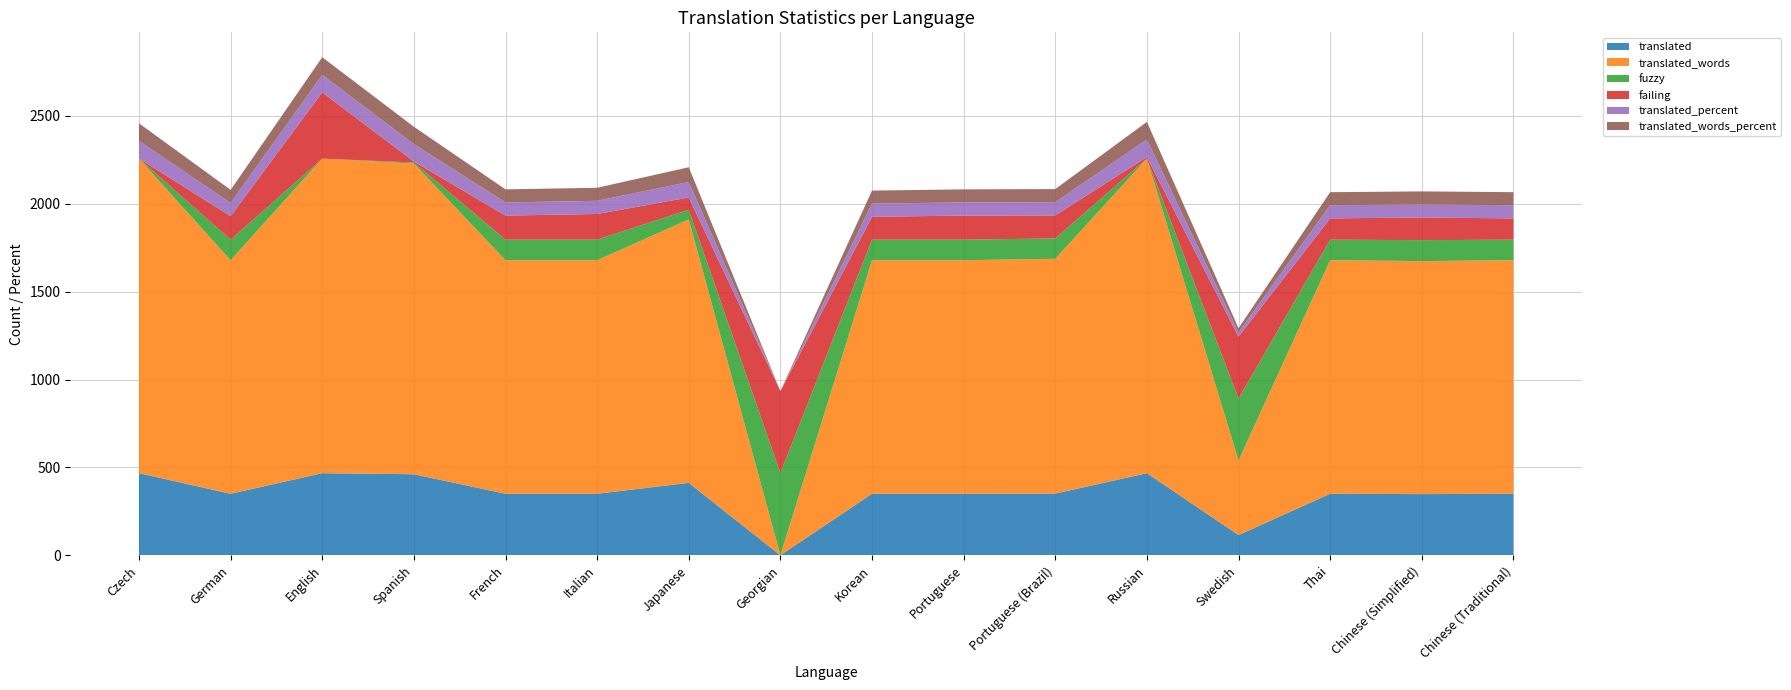

Reading left to right, transcribe all the data shown in this chart.

translated: 467.0	350.0	467.0	461.0	350.0	350.0	412.0	0.0	350.0	350.0	351.0	467.0	115.0	350.0	348.0	350.0
translated_words: 1790.0	1329.0	1790.0	1768.0	1329.0	1329.0	1499.0	0.0	1329.0	1329.0	1336.0	1790.0	424.0	1329.0	1326.0	1329.0
fuzzy: 0.0	117.0	0.0	6.0	117.0	117.0	55.0	467.0	117.0	117.0	116.0	0.0	352.0	117.0	119.0	117.0
failing: 1.0	134.0	377.0	6.0	137.0	146.0	70.0	467.0	130.0	137.0	131.0	9.0	353.0	121.0	129.0	121.0
translated_percent: 100.0	74.9	100.0	98.7	74.9	74.9	88.2	0.0	74.9	74.9	75.1	100.0	24.6	74.9	74.5	74.9
translated_words_percent: 100.0	74.2	100.0	98.7	74.2	74.2	83.7	0.0	74.2	74.2	74.6	100.0	23.6	74.2	74.0	74.2